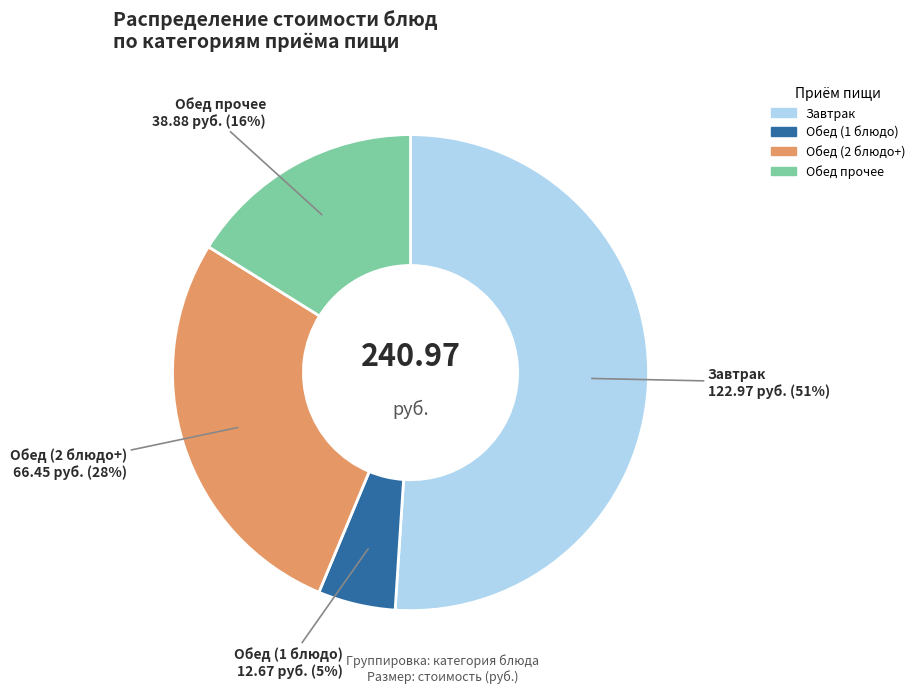

Is there any slice that represents more than half of the pie?

Yes